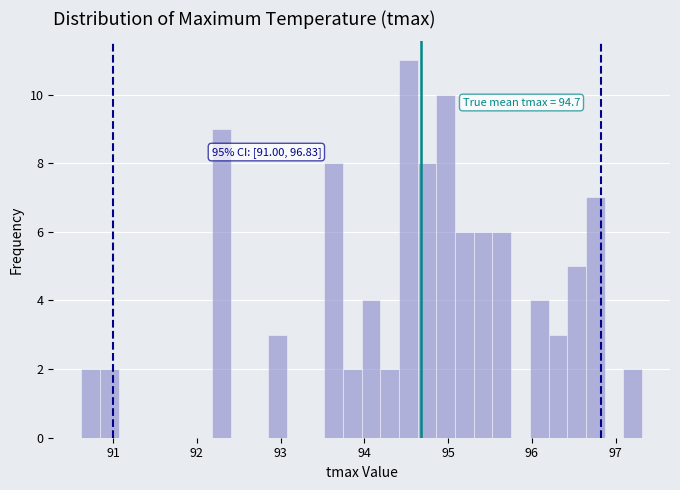

Read against the x-axis, roughly where is the centre of the tallest bar?

94.5